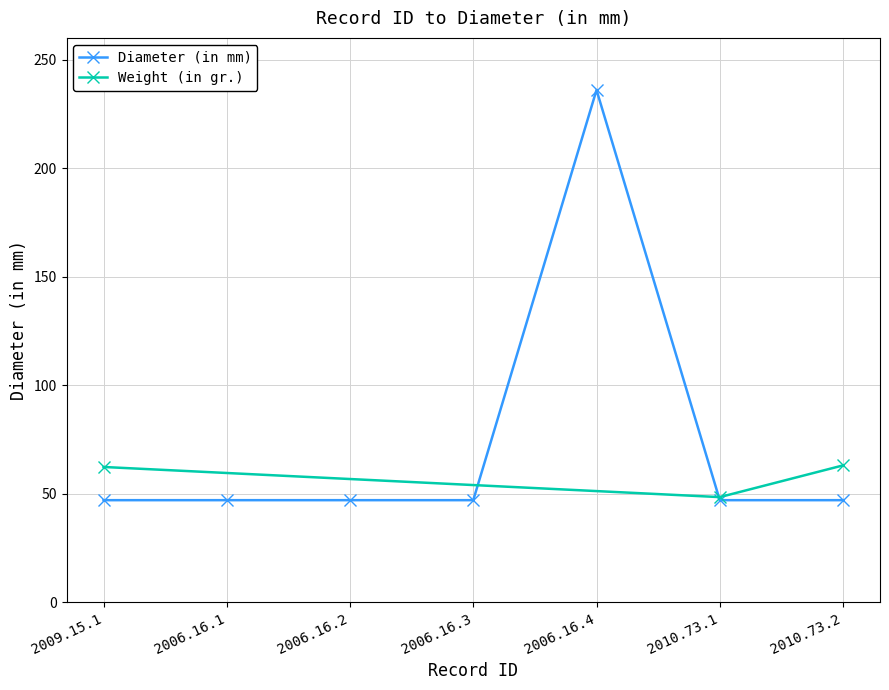

Reading left to right, list all the values displayed in this chart.

2009.15.1=47	2006.16.1=47	2006.16.2=47	2006.16.3=47	2006.16.4=236	2010.73.1=47	2010.73.2=47